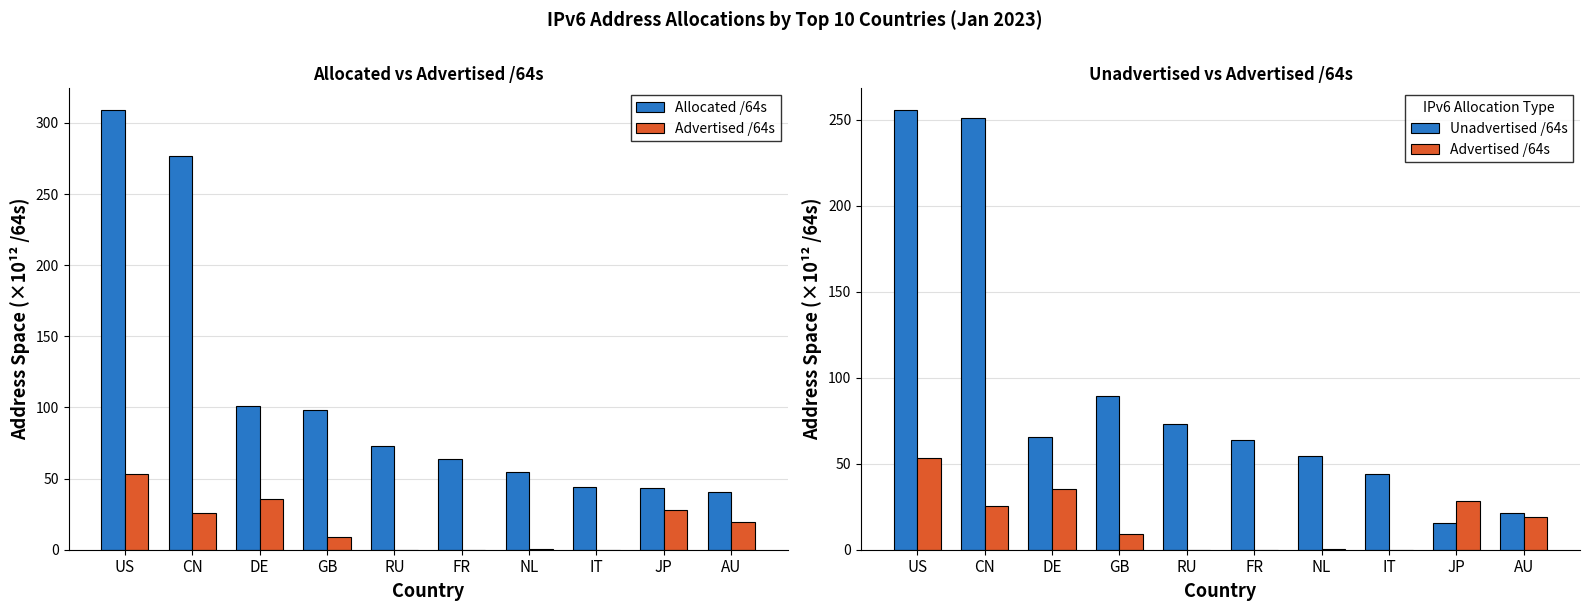

Reading left to right, extract all data points from this chart.

Allocated /64s: 309.0	276.5	100.7	98.2	73.1	63.8	54.5	44.1	43.6	40.7
Advertised /64s: 53.5	25.6	35.4	8.9	0.0	0.1	0.3	0.1	28.0	19.1
Unadvertised /64s: 255.5	250.9	65.3	89.3	73.1	63.7	54.2	44.0	15.5	21.6